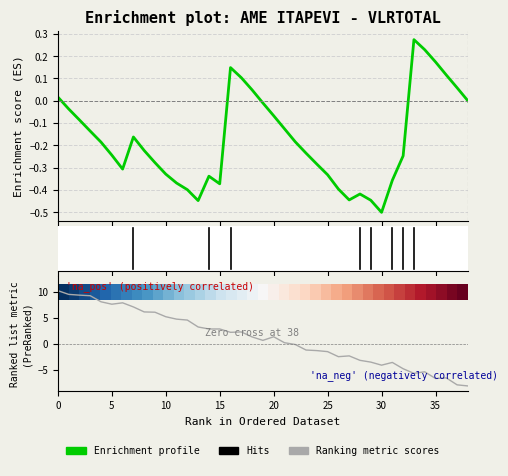

What is the greatest value displayed?

10.2